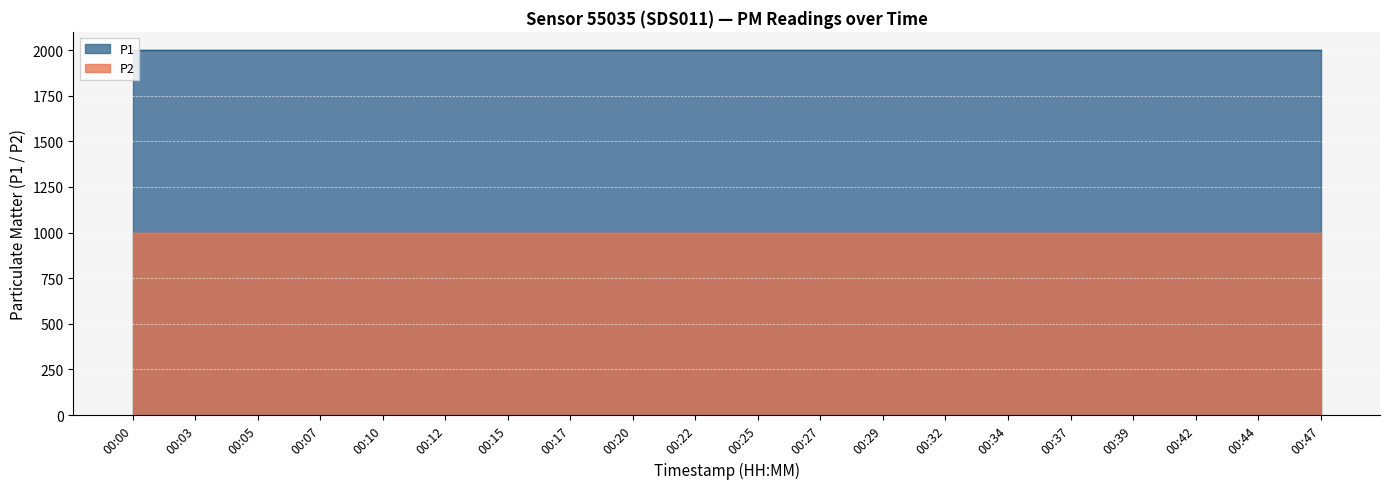

List the series in order of their peak value, highest first.

P1, P2